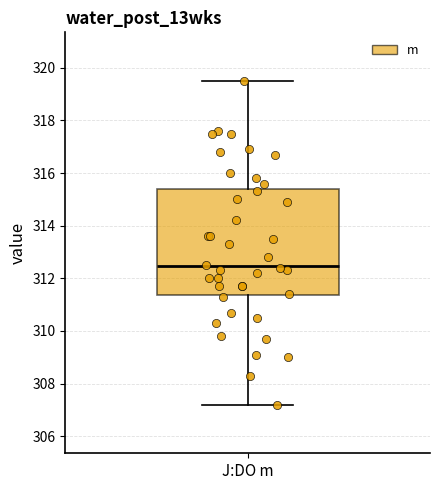

Read this box plot against the y-axis: the position of the median line, the range covered by the box, and the ends of both whiskers. The values are not printed on the chart, so give them approximately, as read against the axis.

median 312.4, box 311.4 to 315.4, whiskers 307.2 to 319.6